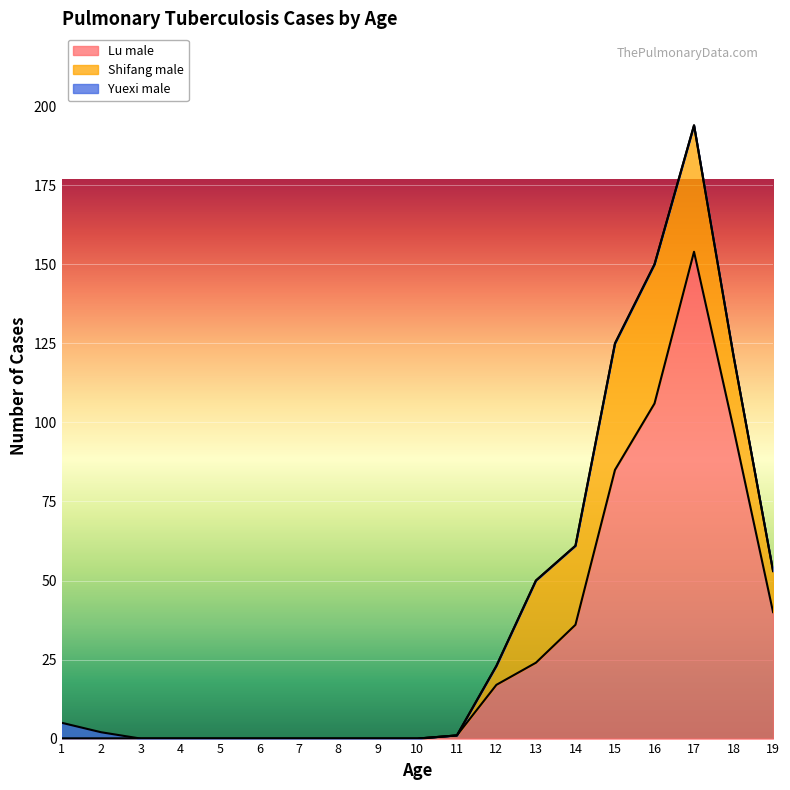

How many distinct data groups are displayed?

3